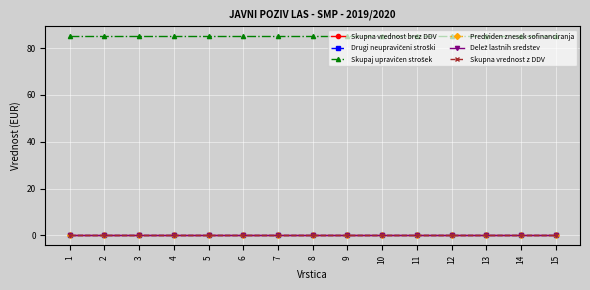

Does the chart have visible grid lines?

Yes